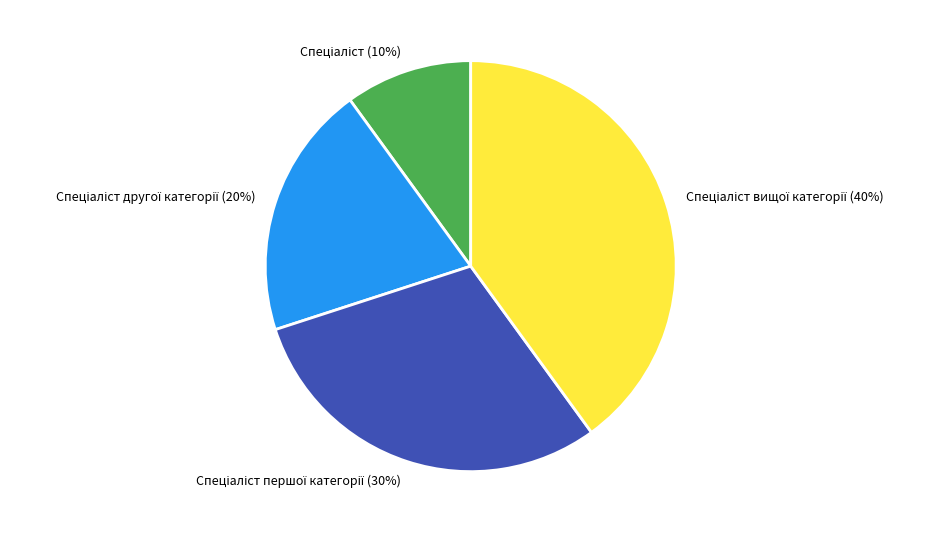

Is there any slice that represents more than half of the pie?

No